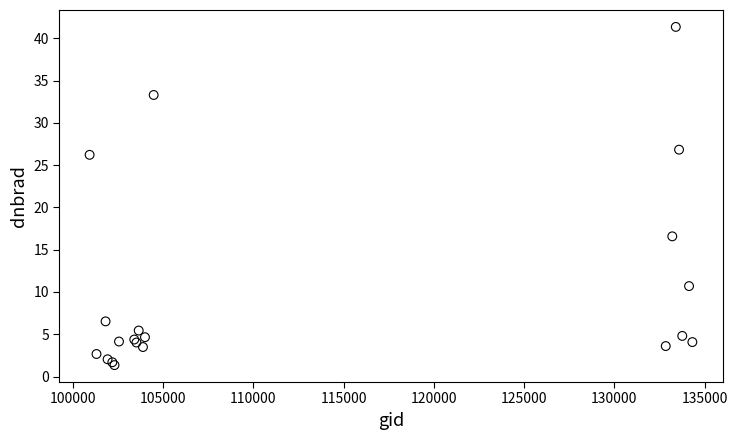

What Y value in the scatter plot is closest to 21?

16.6